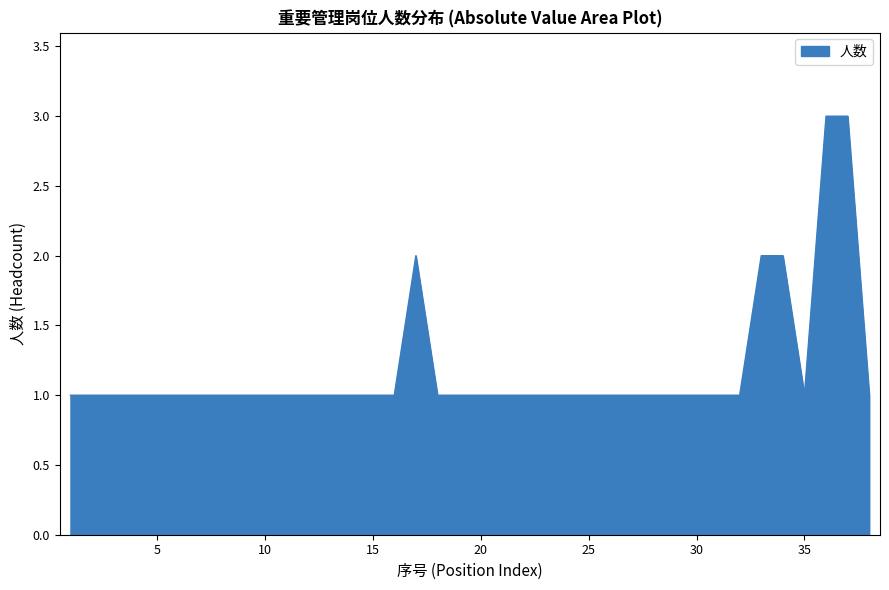

What is the greatest value displayed?

3